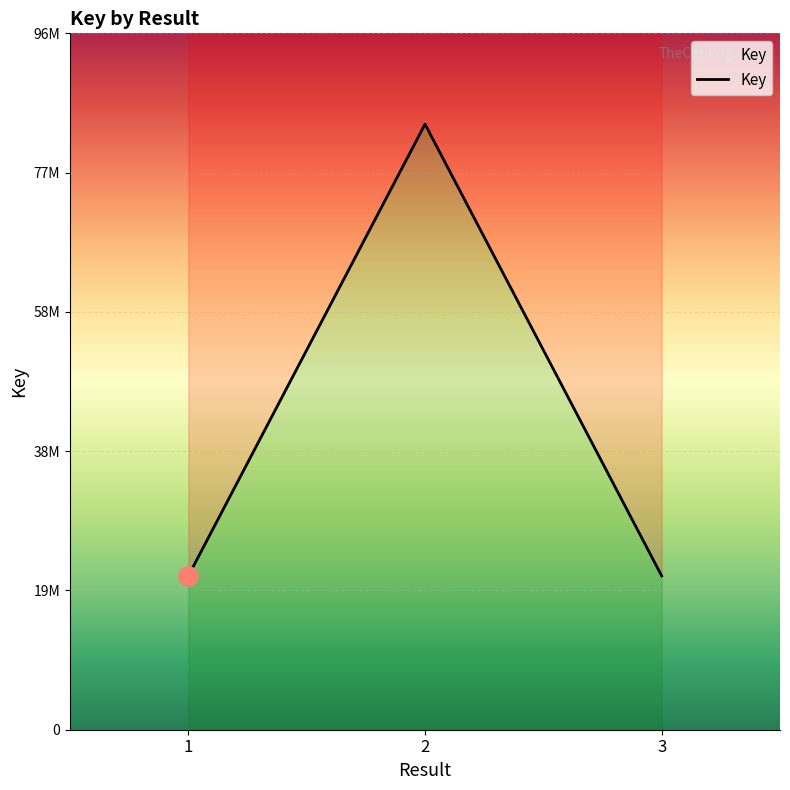

How many lines are shown in the chart?

1